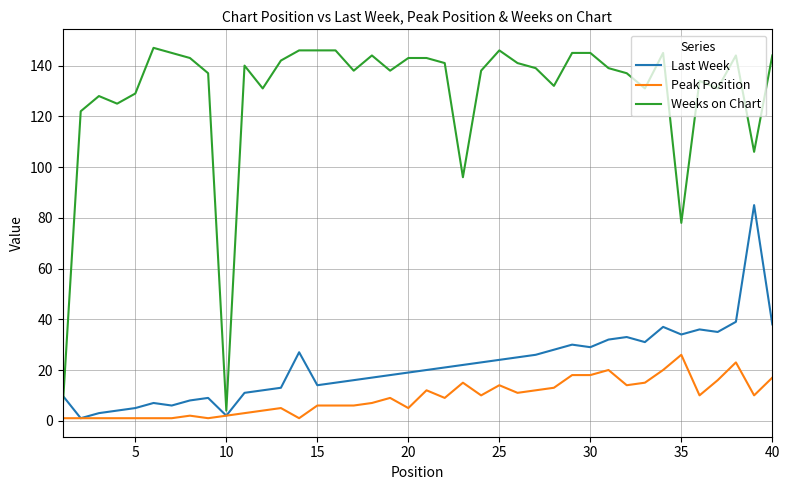

What are all the series names shown in the legend?

Last Week, Peak Position, Weeks on Chart